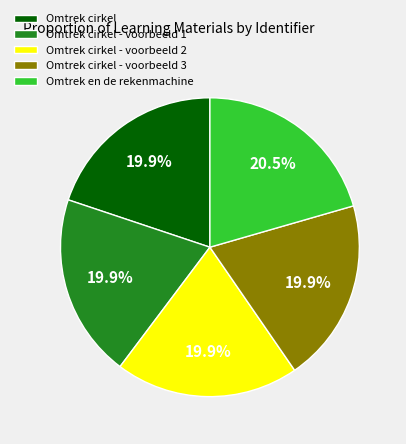

How many slices are in this pie chart?

5